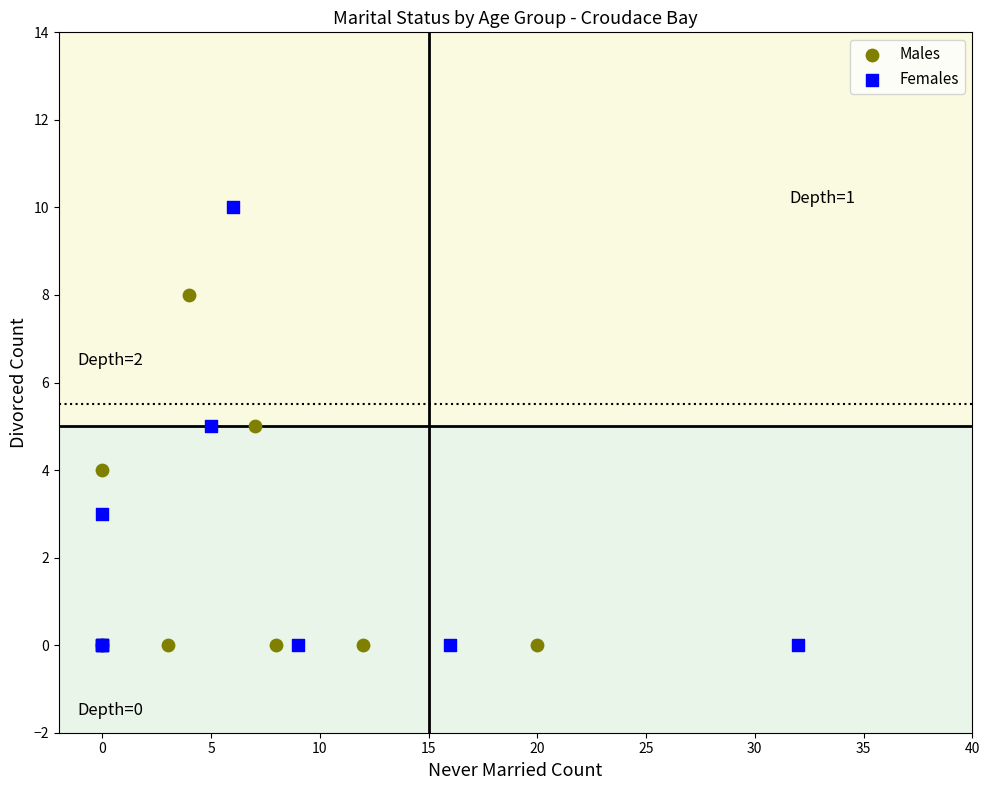

Which series contains the highest Y value?

Females